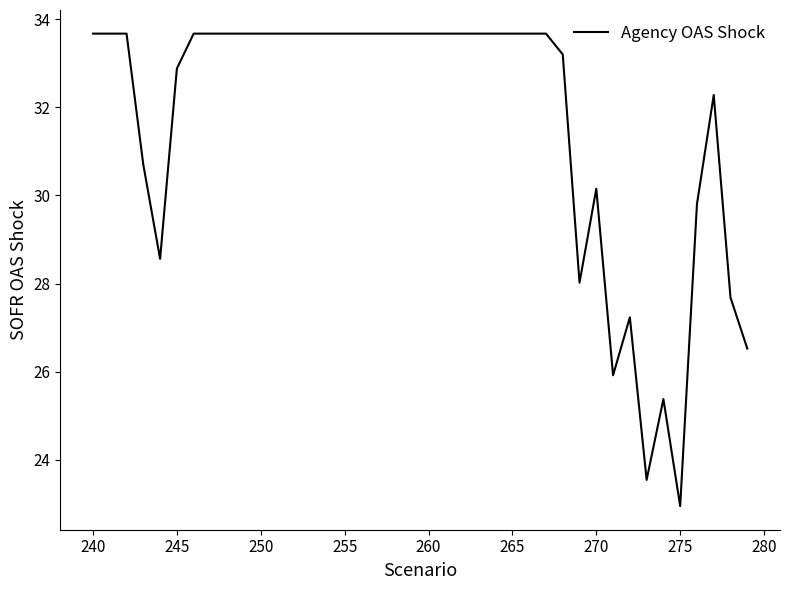

What is the difference between the maximum and minimum values?

10.7